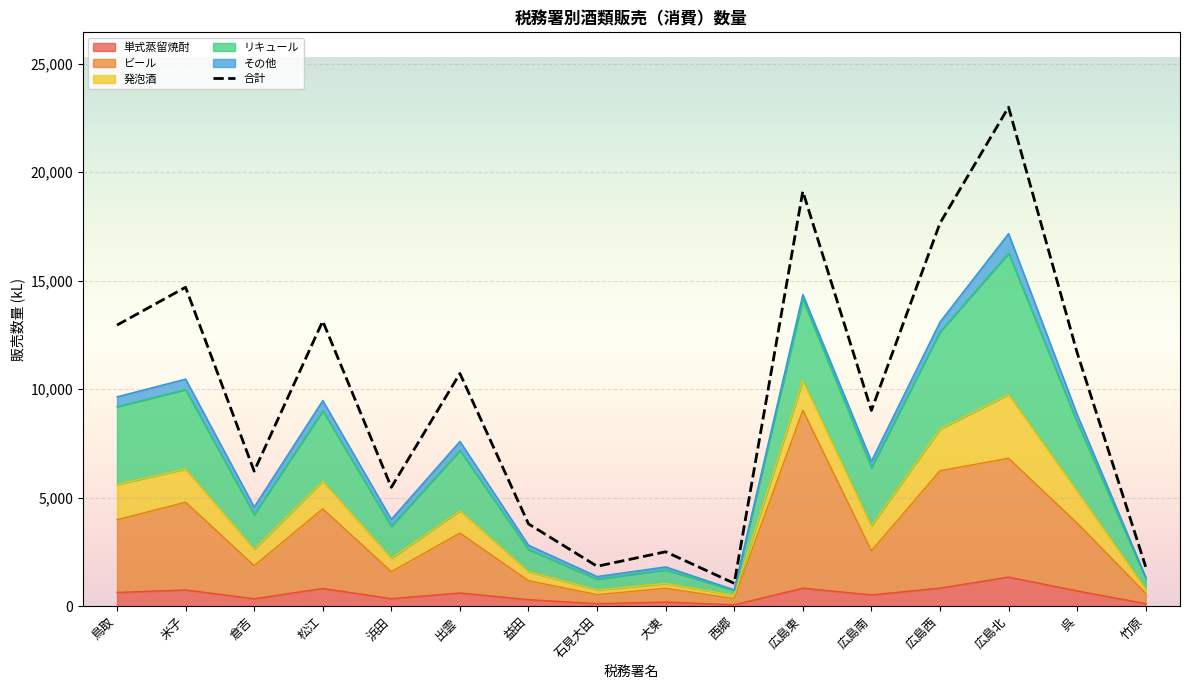

Which category has the lowest value in the 単式蒸留焼酎 series?

西郷